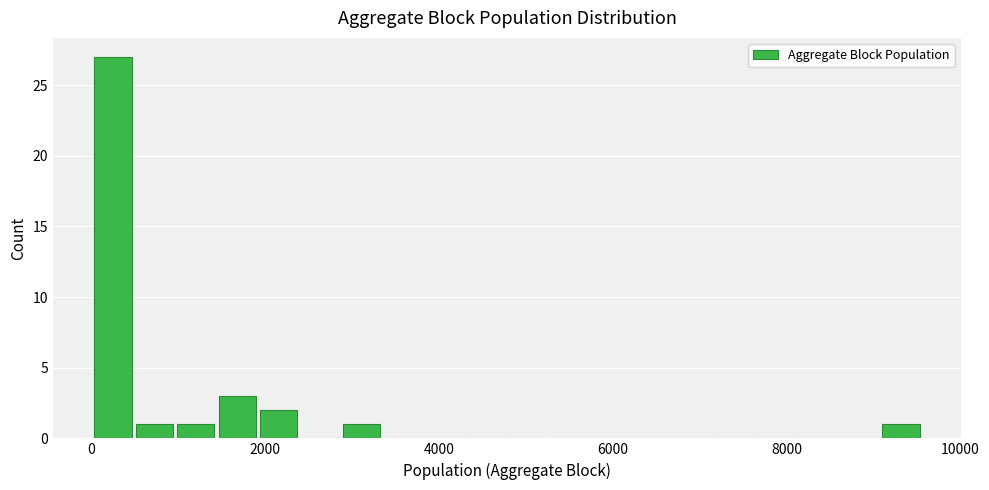

Read against the x-axis, roughly where is the centre of the tallest bar?

200